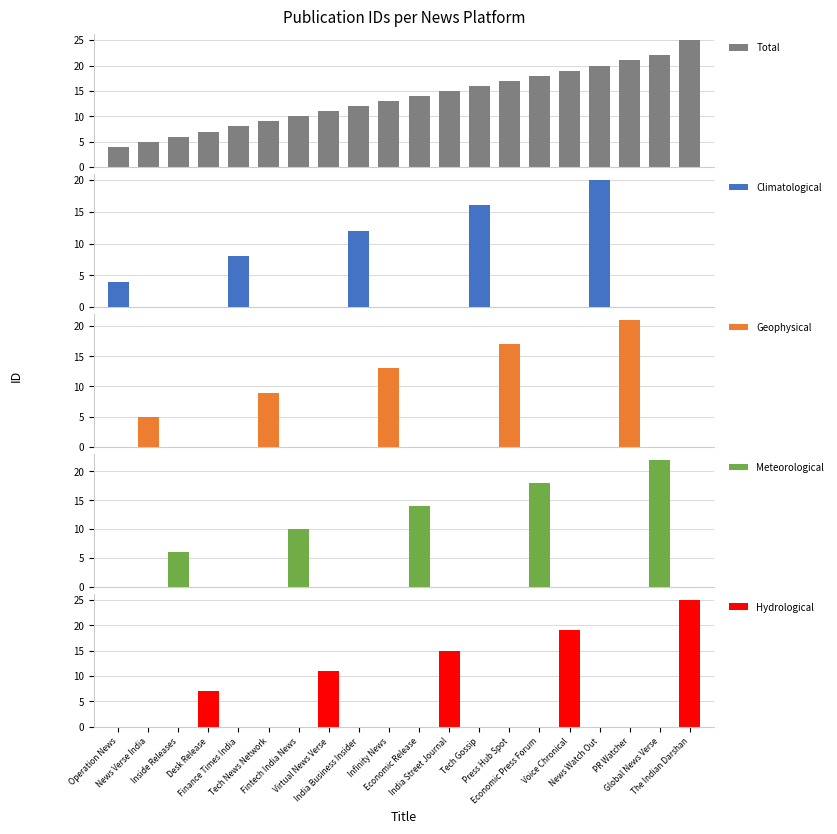

How many categories are shown in the chart?

20